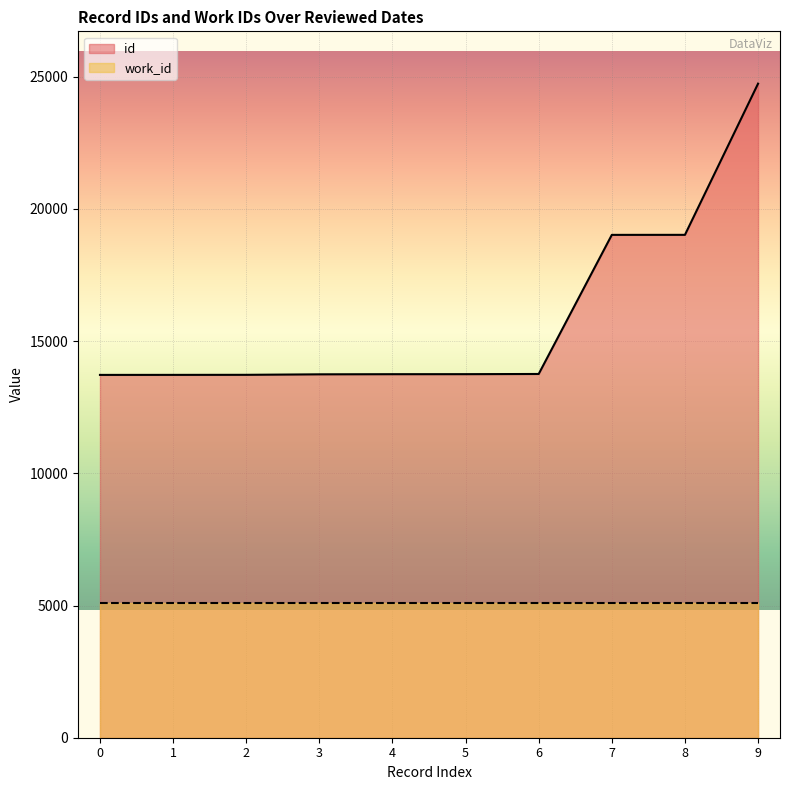

List the series in order of their peak value, highest first.

id, work_id